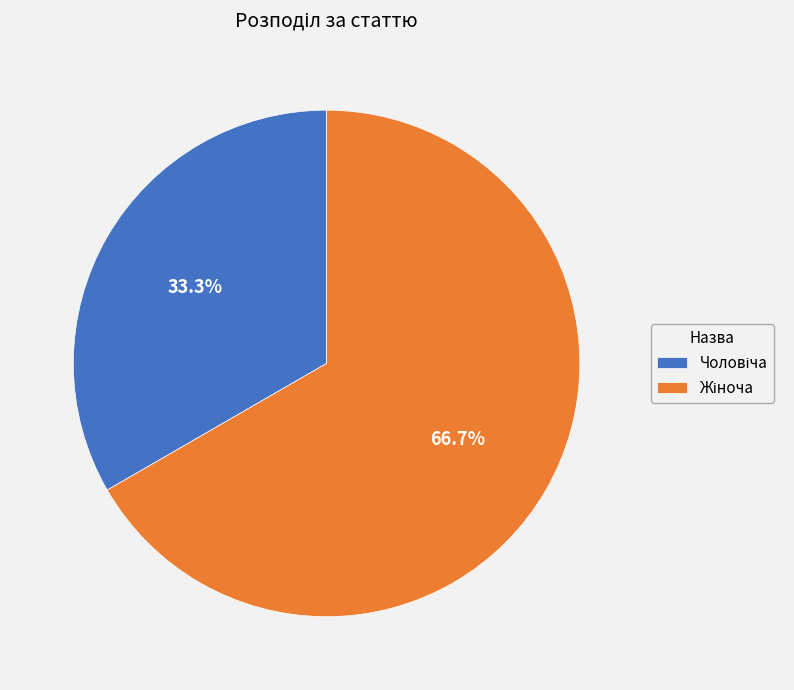

Count the number of slices in the pie.

2